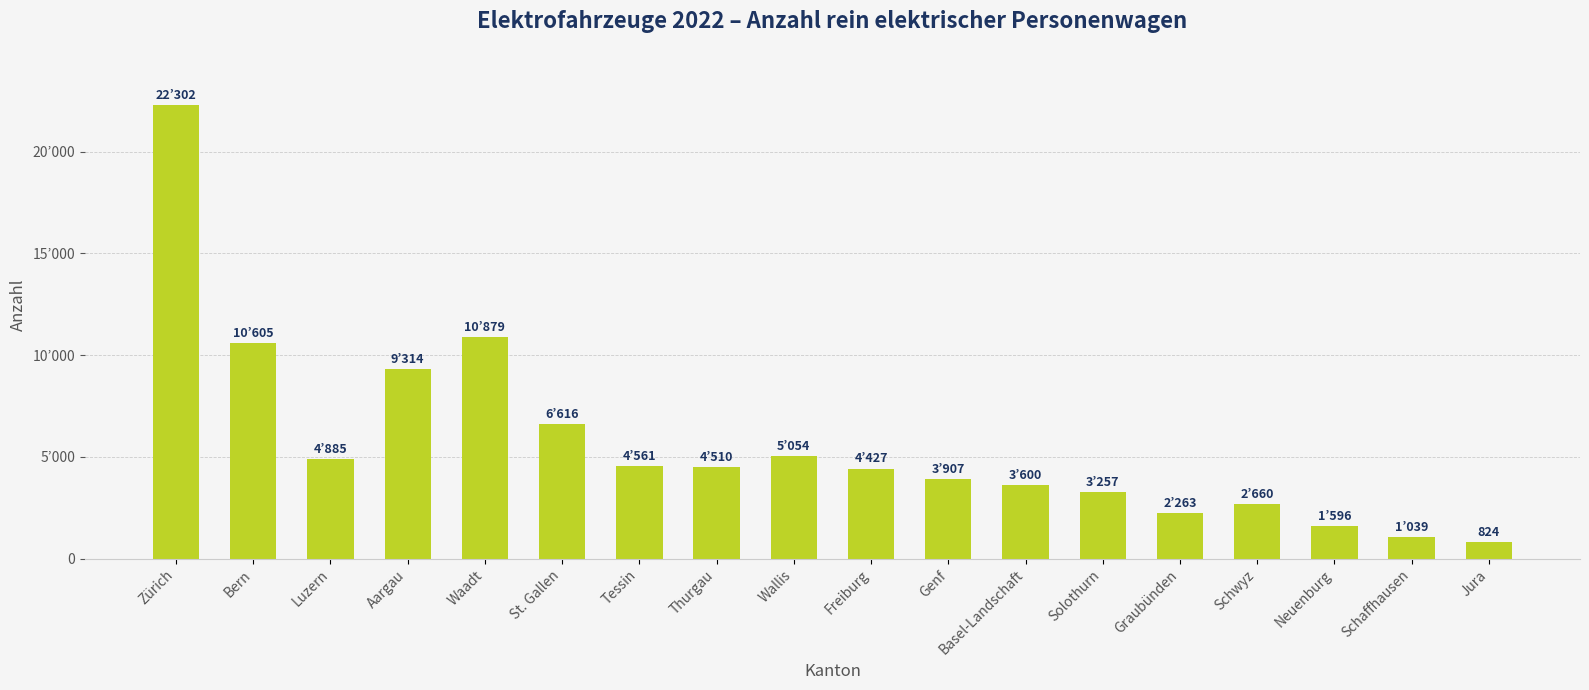

Is it true that the value at Freiburg is 4427?

True